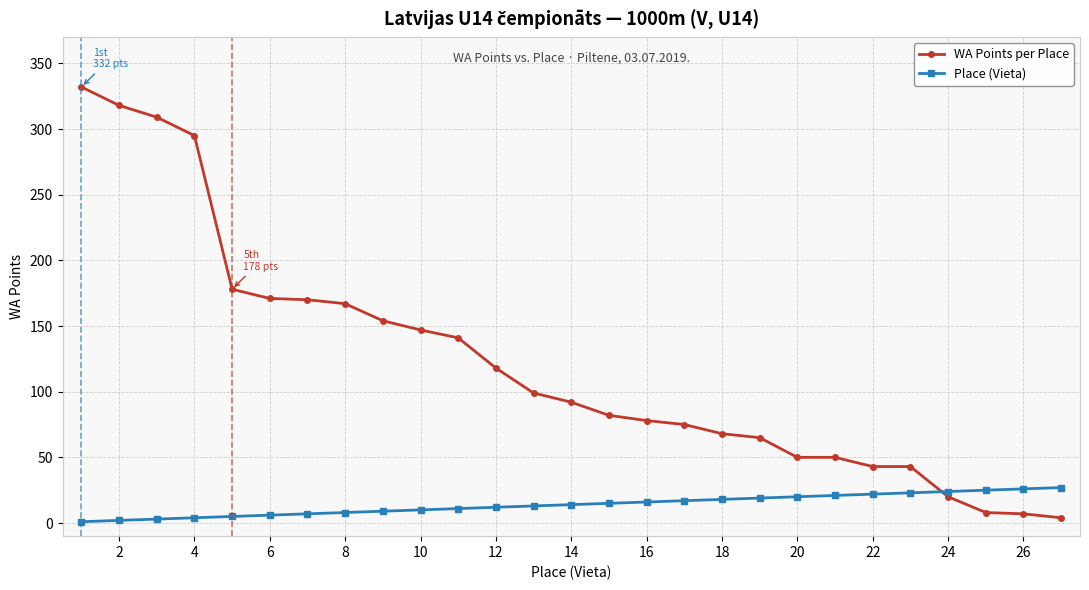

Which series has the widest spread of values?

WA Points per Place